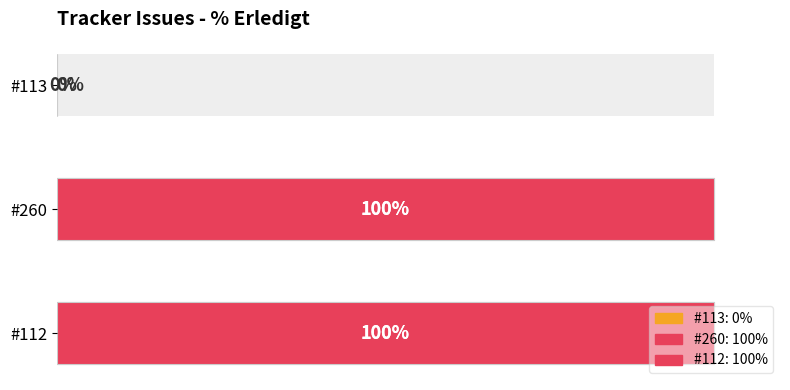

List the labels in order of value, smallest first.

#113, #260, #112